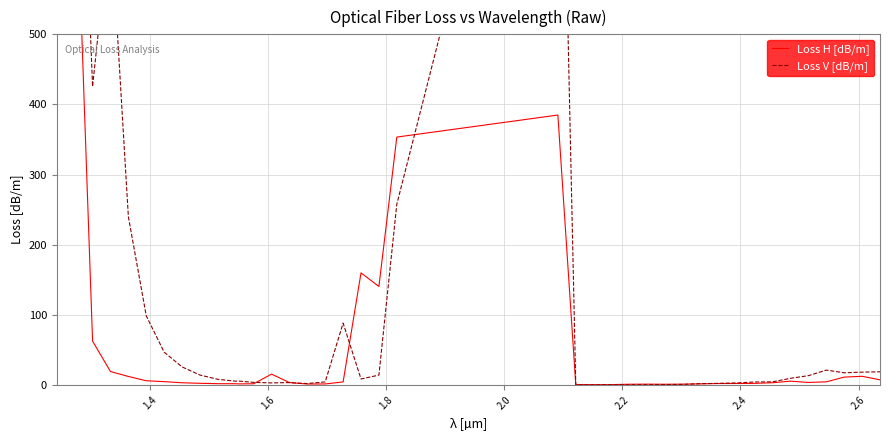

True or false: Loss H [dB/m] and Loss V [dB/m] intersect in this chart.

True